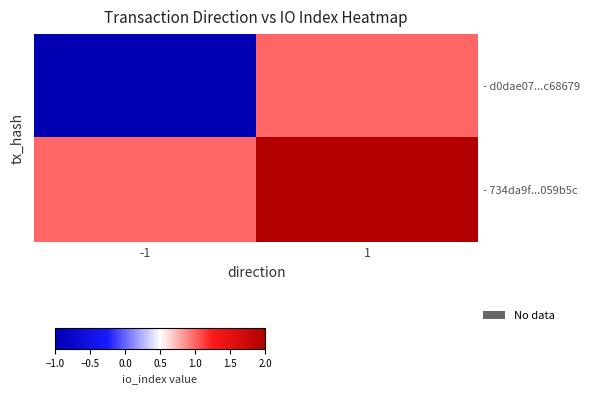

Count the number of data series in this chart.

2